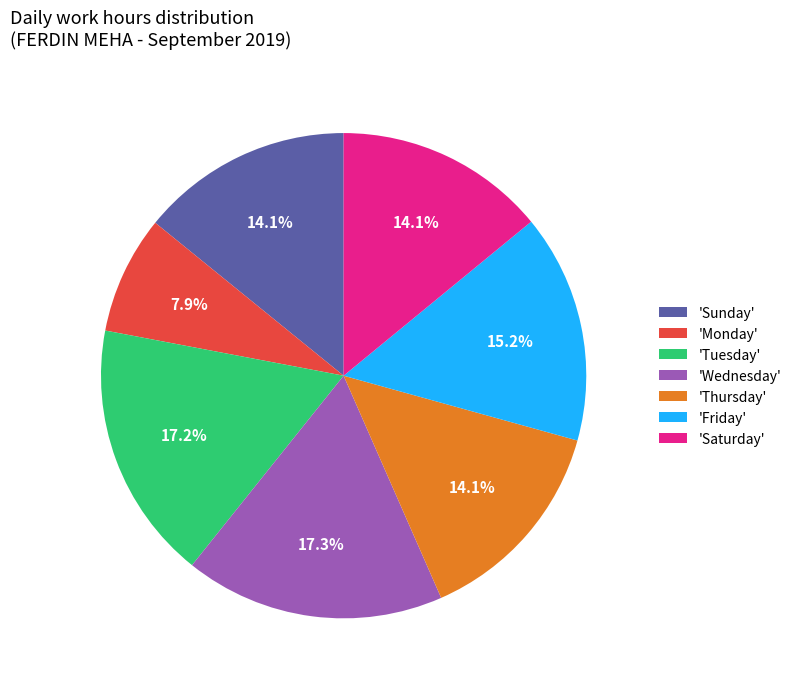

Is 'Wednesday' the majority of the pie?

No